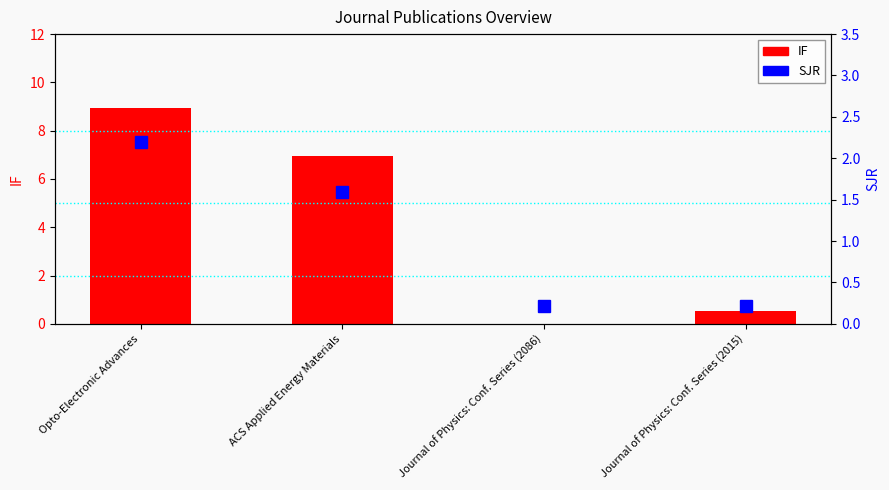

Which series has the largest range (max minus min)?

IF